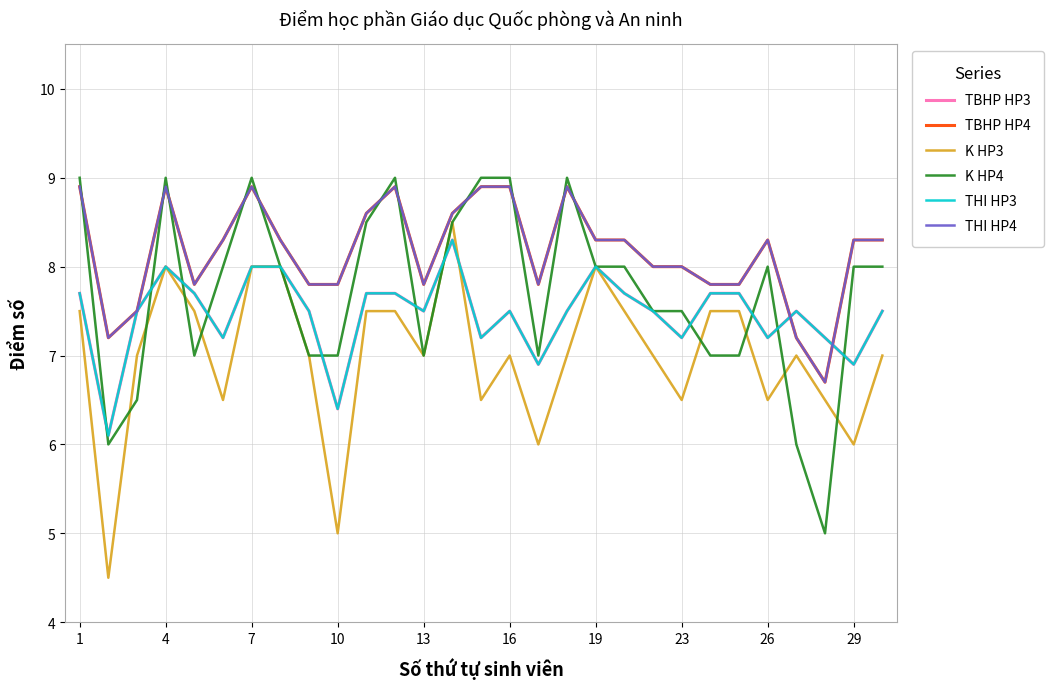

True or false: K HP3 and THI HP4 cross at least once.

False